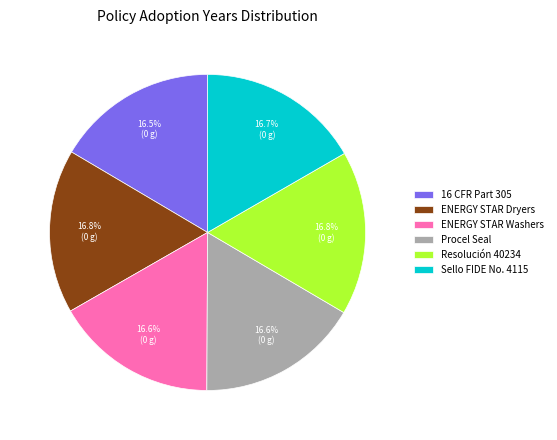

True or false: Resolución 40234 accounts for 30% of the total.

False